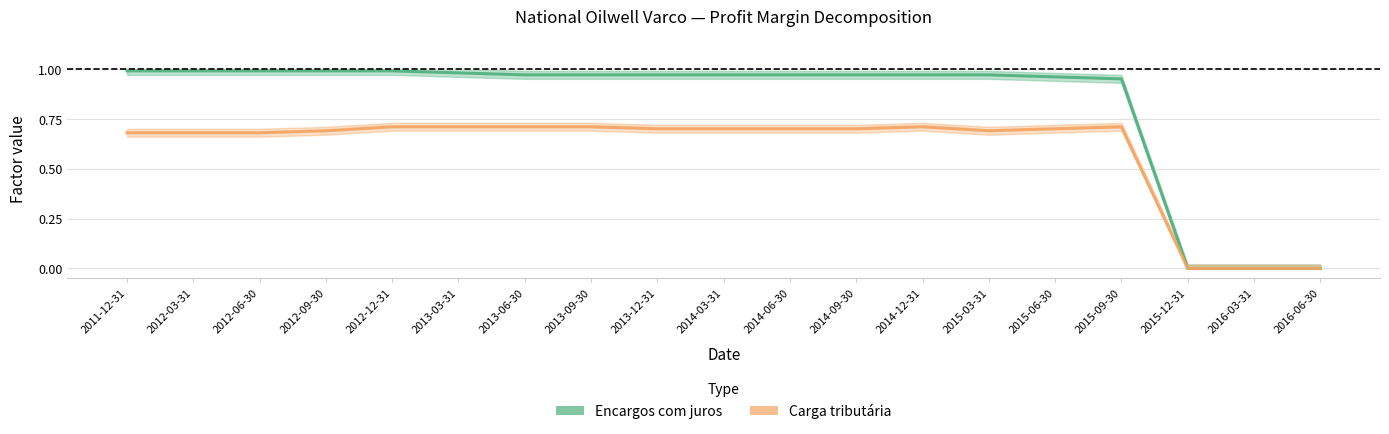

At how many categories does at least one series exceed 0?

16